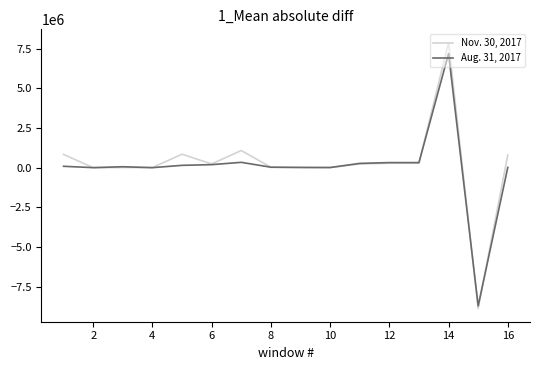

What is the lowest value of the Nov. 30, 2017 series?

-8879604